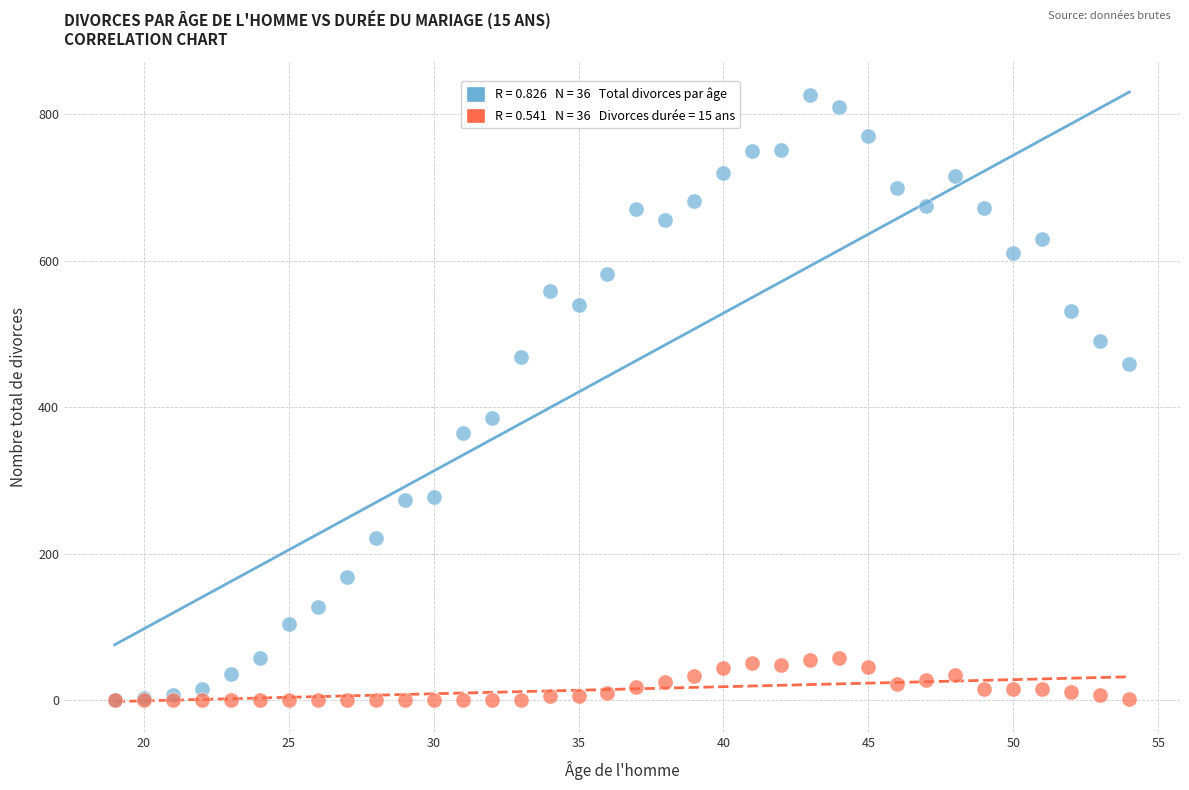

Across all series, what Y value is closest to 413?

385